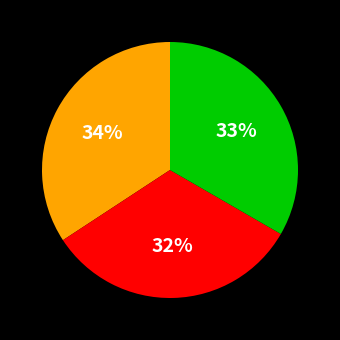

To the nearest percent, what is the difference between the largest and smallest slice percentages?

2%